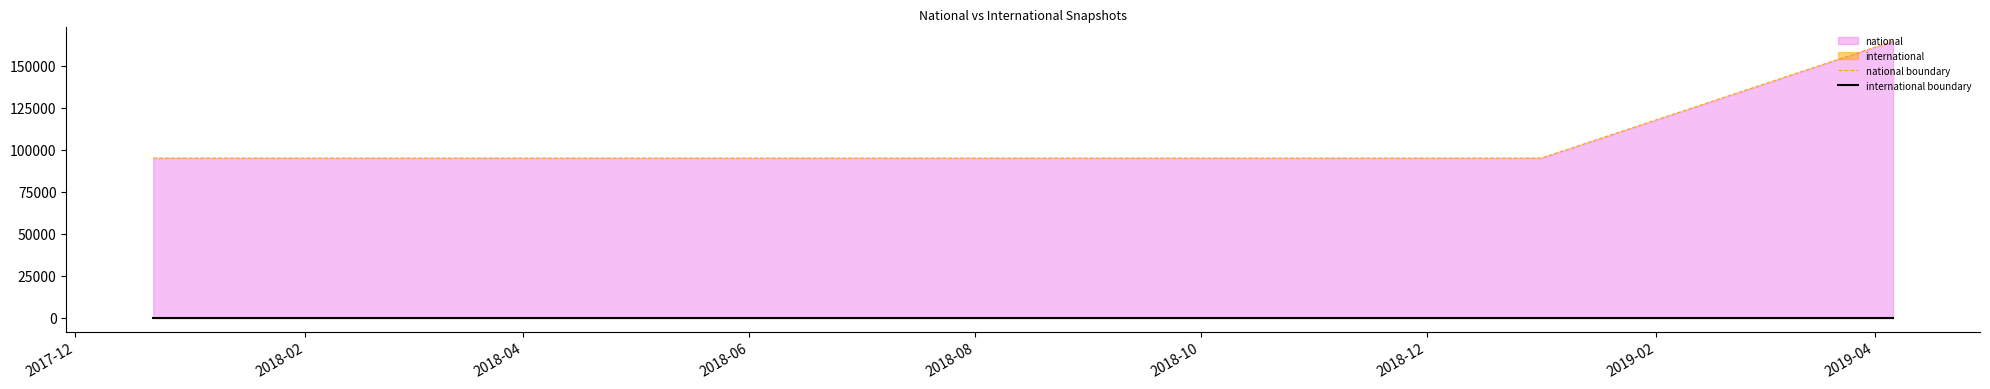

At which label does international boundary reach its peak?

2017-12